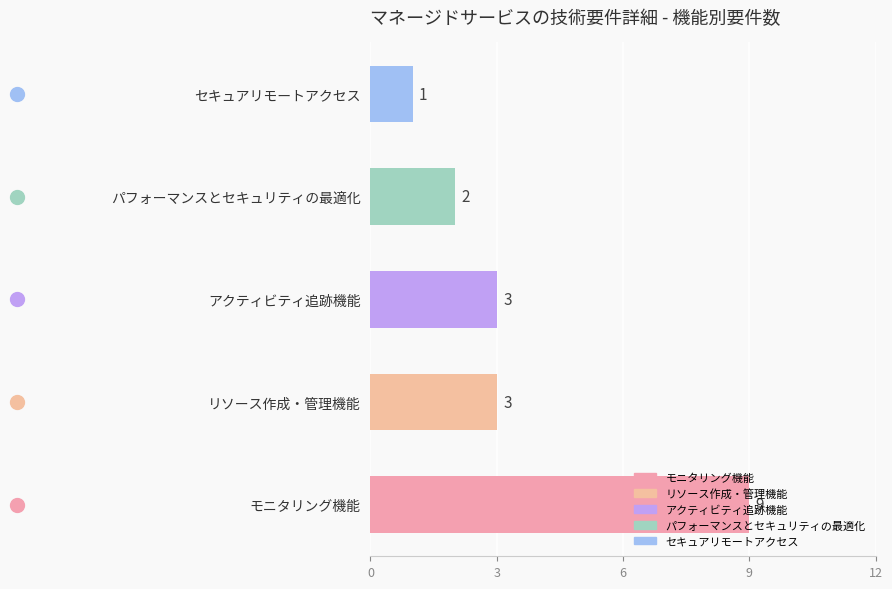

What is the smallest value displayed?

1